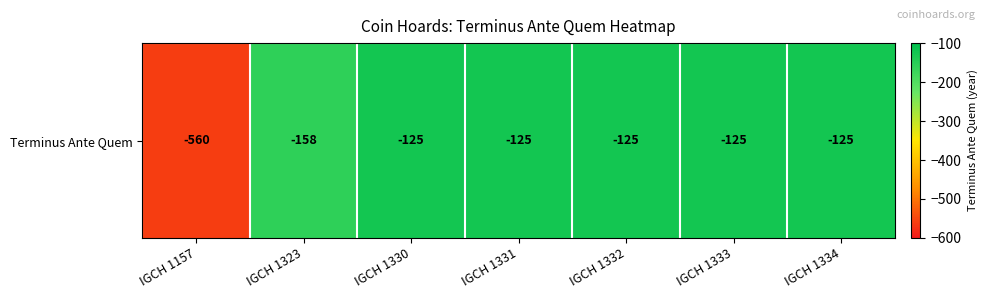

Reading left to right, extract all data points from this chart.

-560	-158	-125	-125	-125	-125	-125